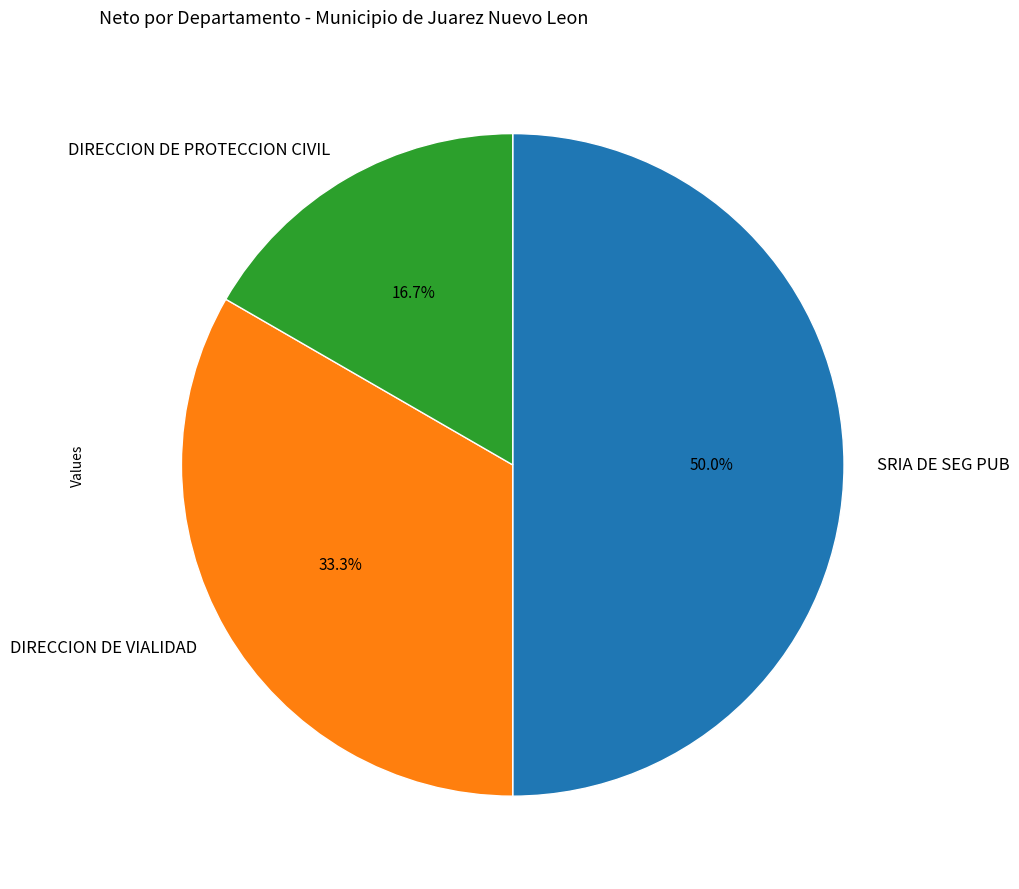

Approximately how many times larger is the value at DIRECCION DE PROTECCION CIVIL compared to SRIA DE SEG PUB?

0.3